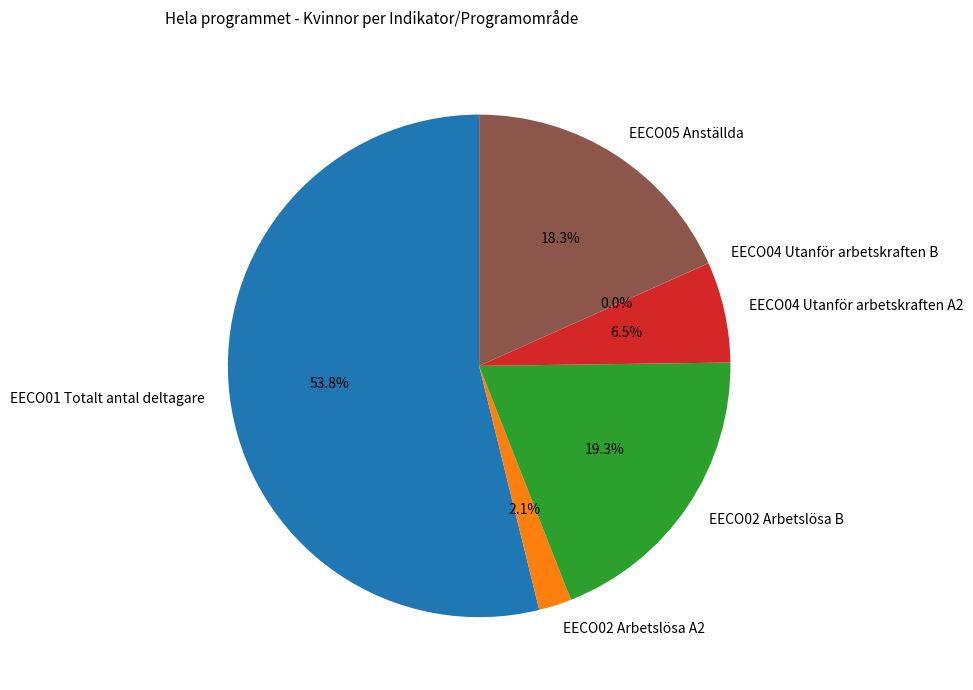

What is the majority slice?

EECO01 Totalt antal deltagare